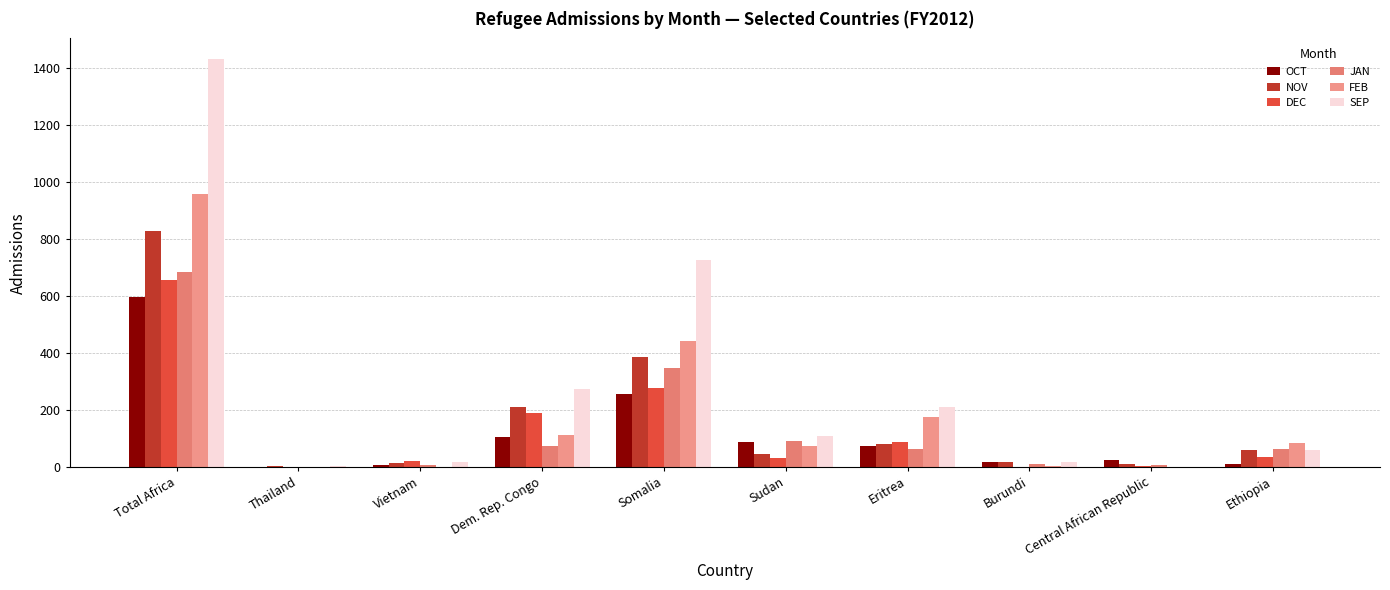

At which category is the sum across all series the highest?

Total Africa